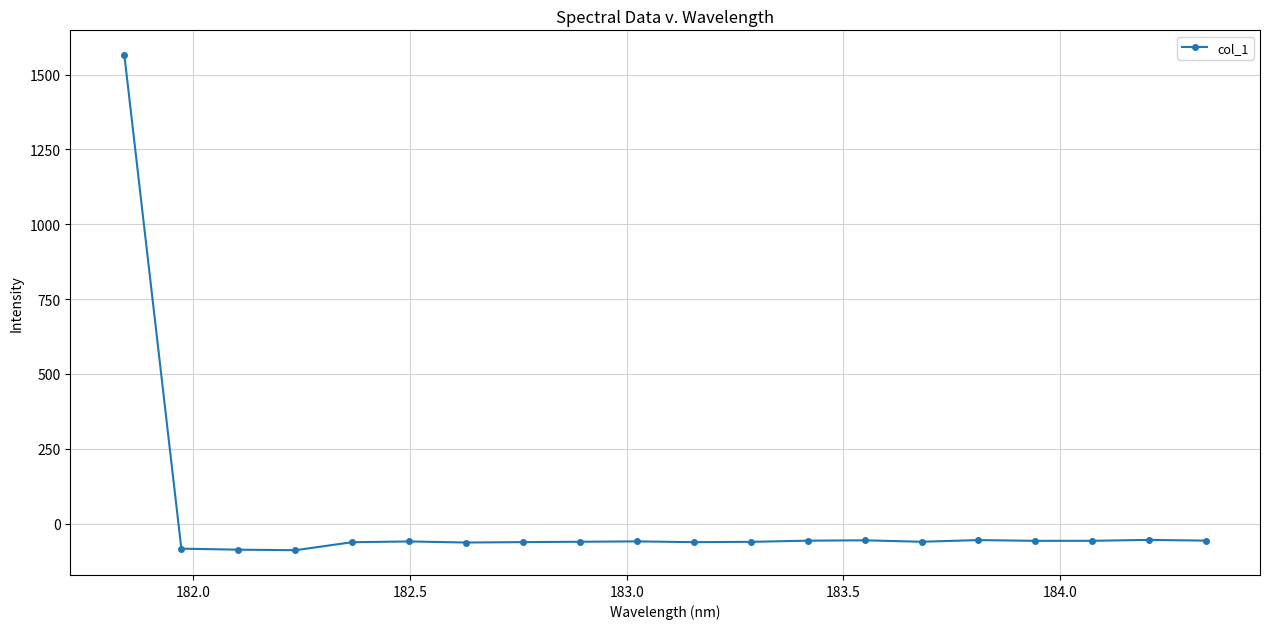

What is the difference between the second highest and second lowest values?

32.7